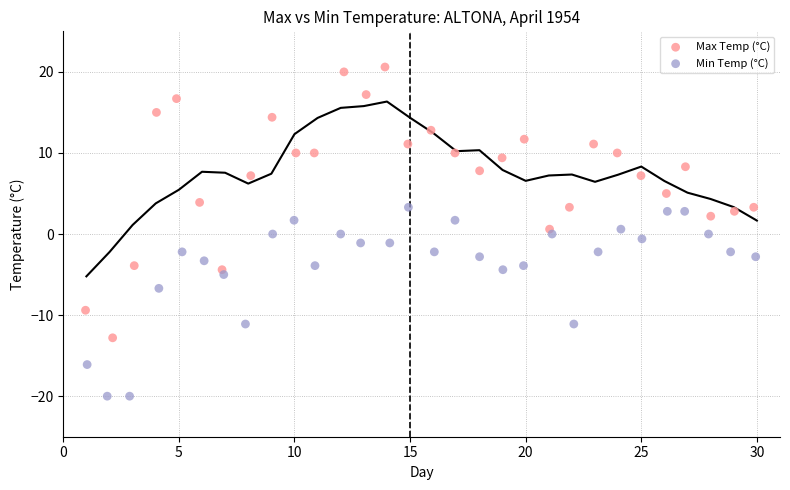

What are all the series names shown in the legend?

Max Temp (°C), Min Temp (°C)